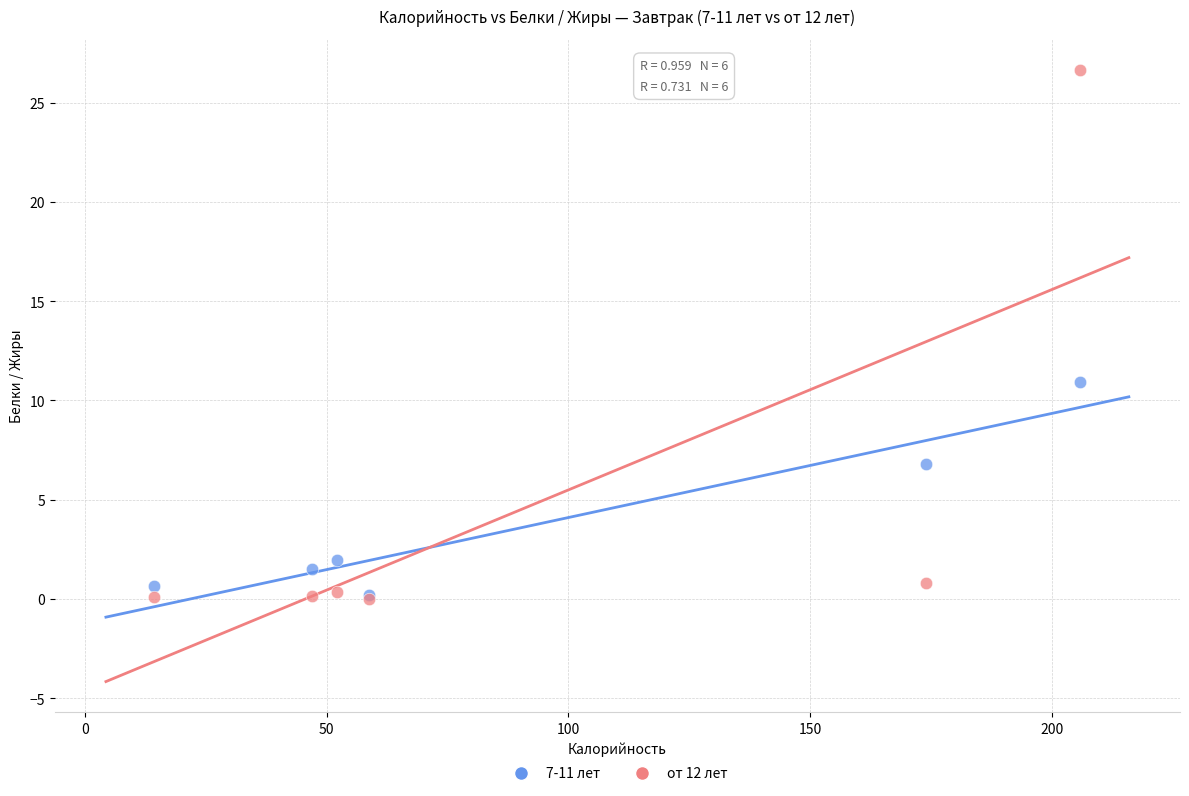

In the от 12 лет series, what Y value is closest to 13?

0.8